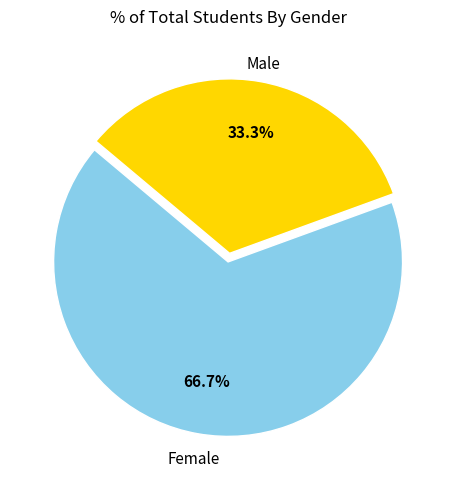

Is there any slice that represents more than half of the pie?

Yes